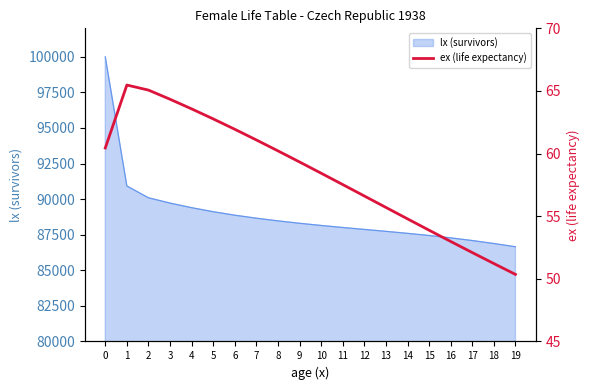

What is the lowest value of the lx (survivors) series?

86654.4